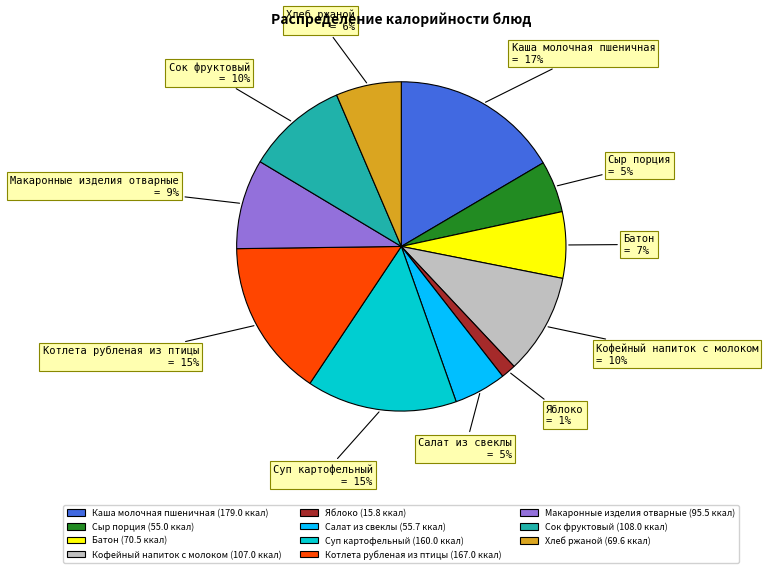

To the nearest percent, what is the average slice percentage?

9%